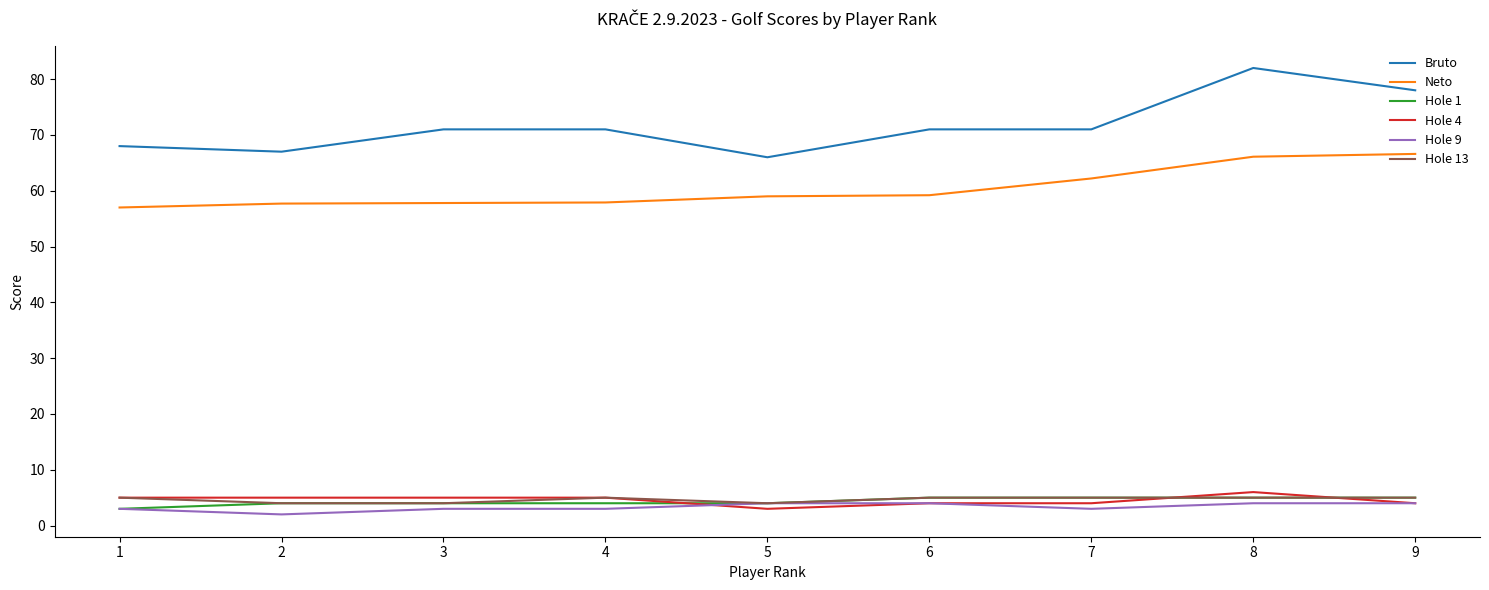

How many lines are shown in the chart?

6